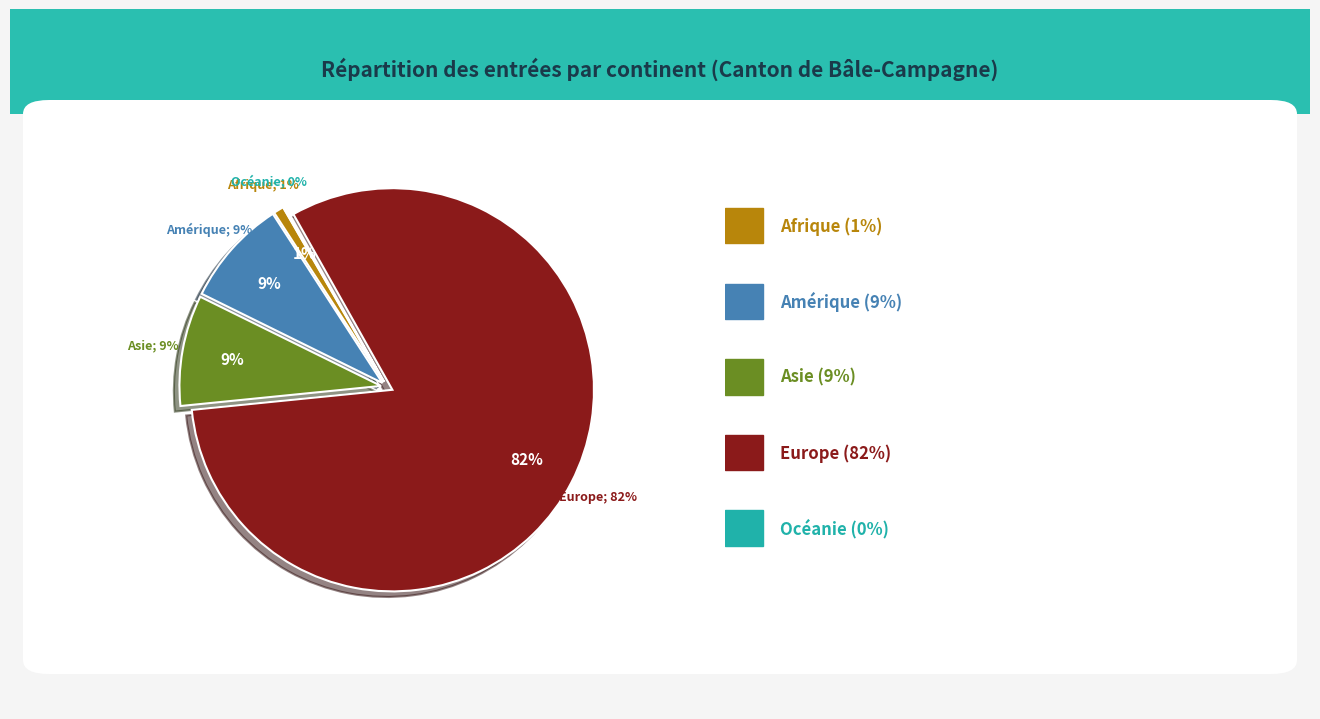

Count the number of slices in the pie.

5